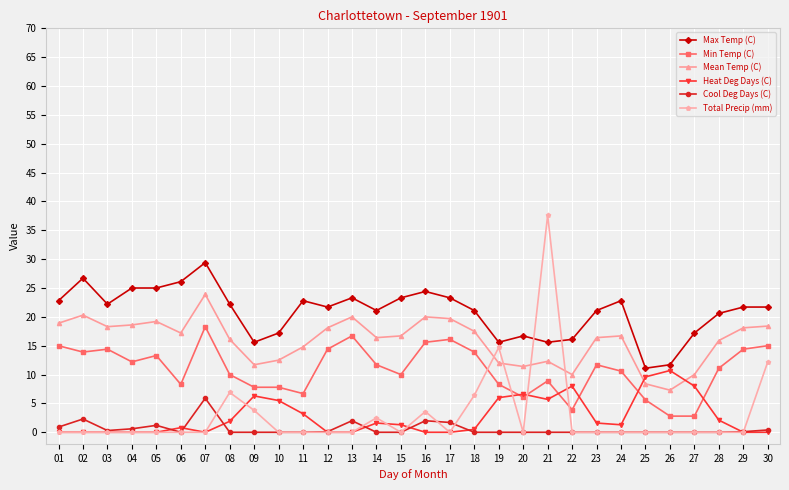

What is the minimum value for Mean Temp (C)?

7.3